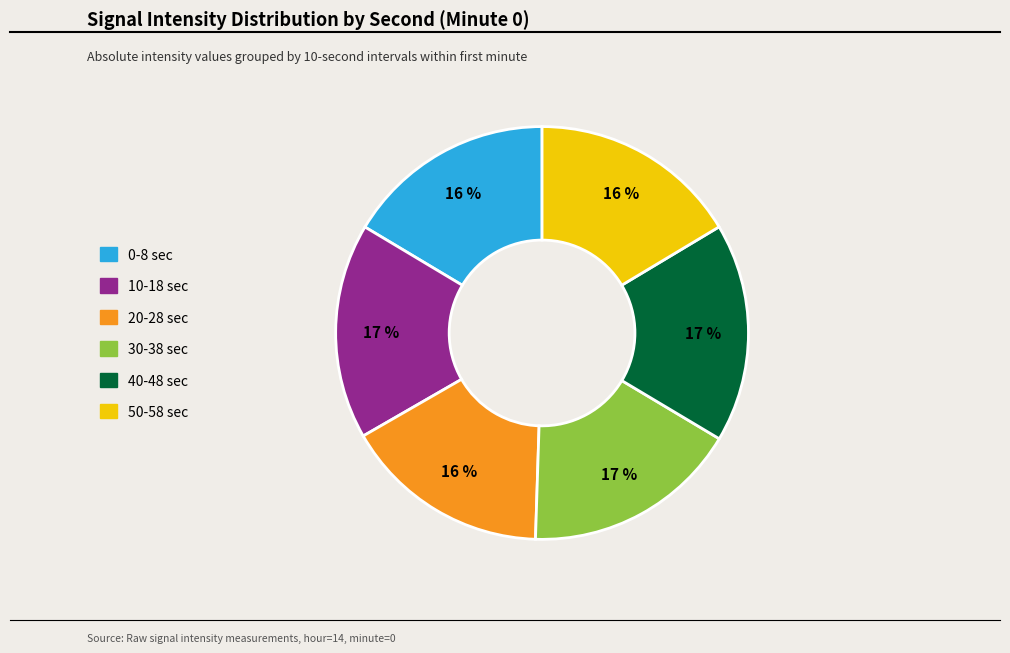

Which has a higher value, 40-48 sec or 20-28 sec?

40-48 sec